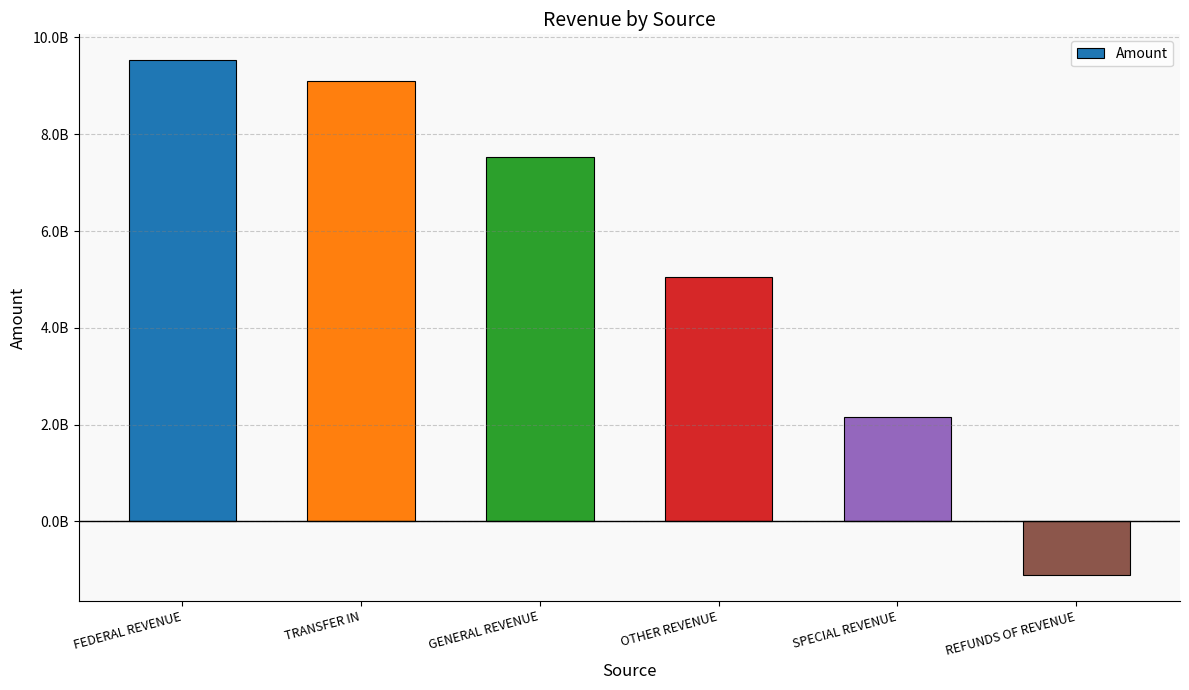

What is the label of the 3rd bar from the right?

OTHER REVENUE